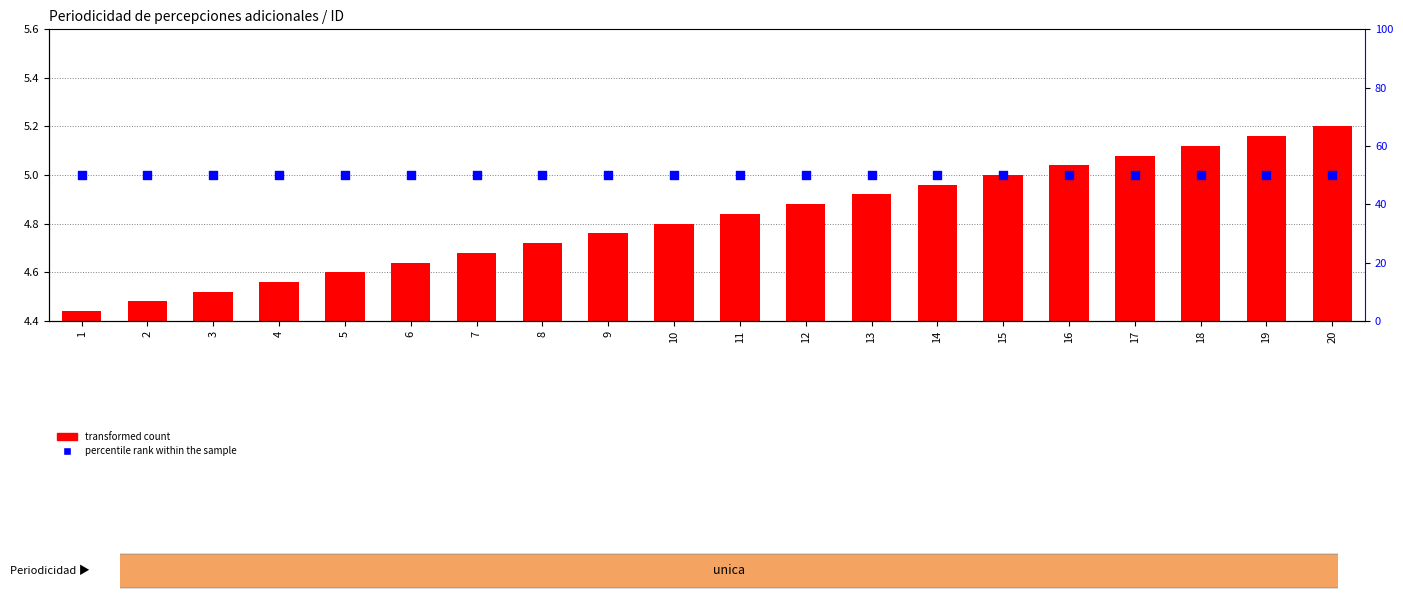

Which series contains the lowest Y value?

transformed count